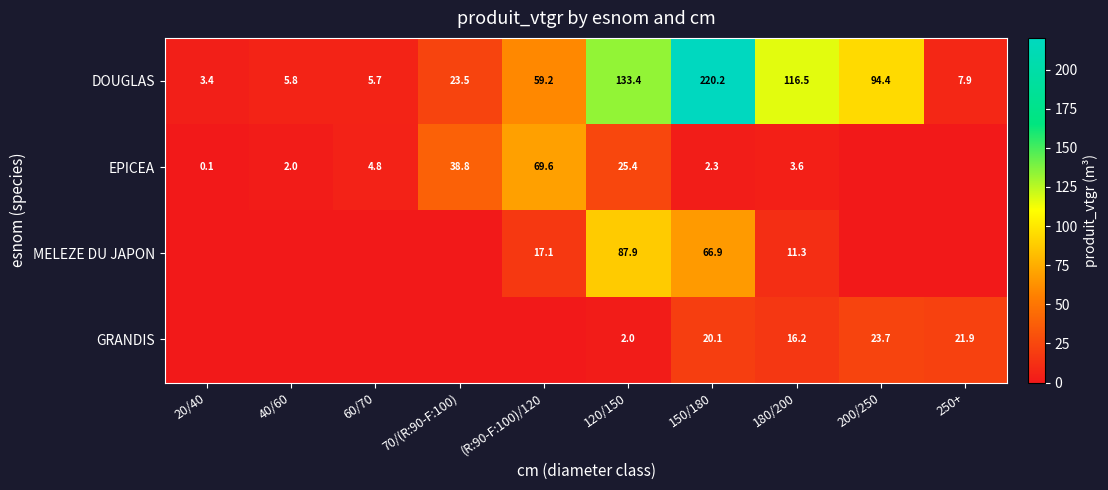

Count the number of data series in this chart.

4